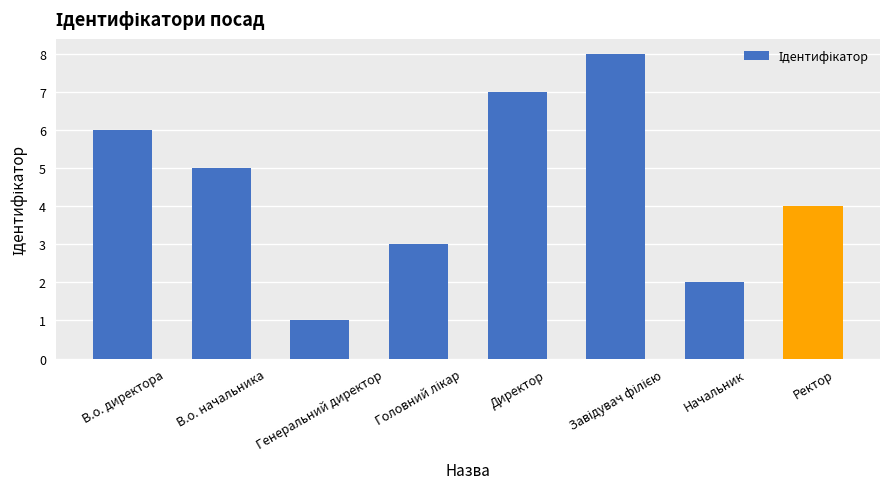

What position from the right is Начальник?

2